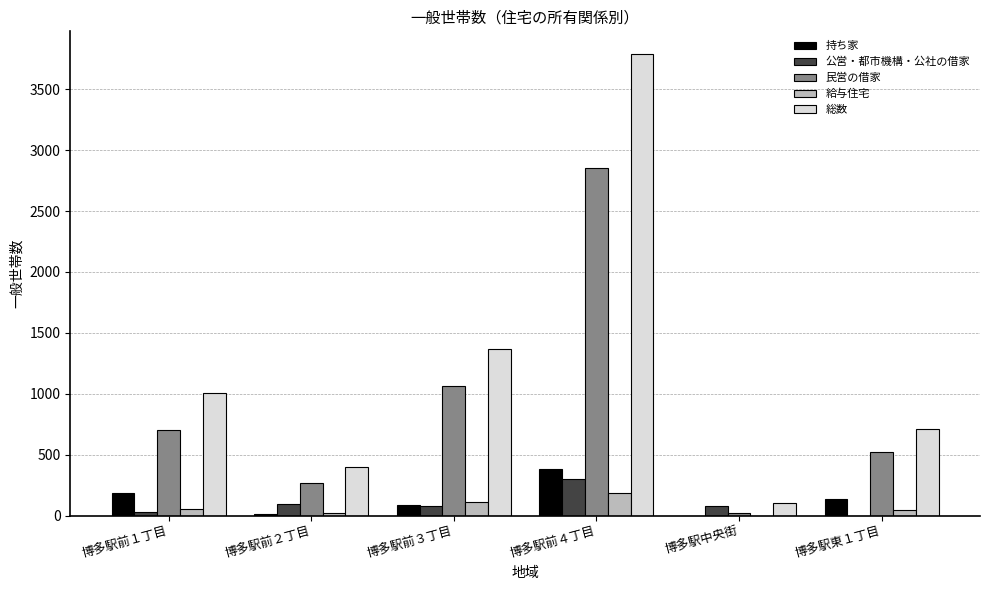

Is it true that 民営の借家 equals 521 at 博多駅東１丁目?

True